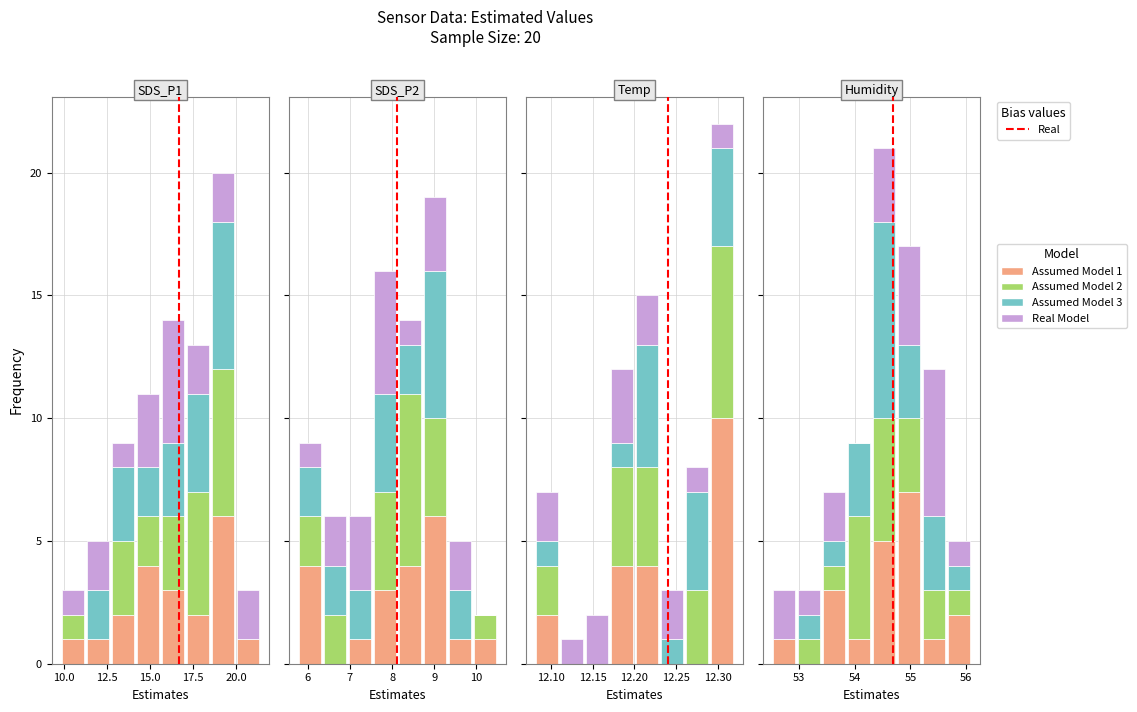

Where does the Assumed Model 3 series first go above 3?

17.5